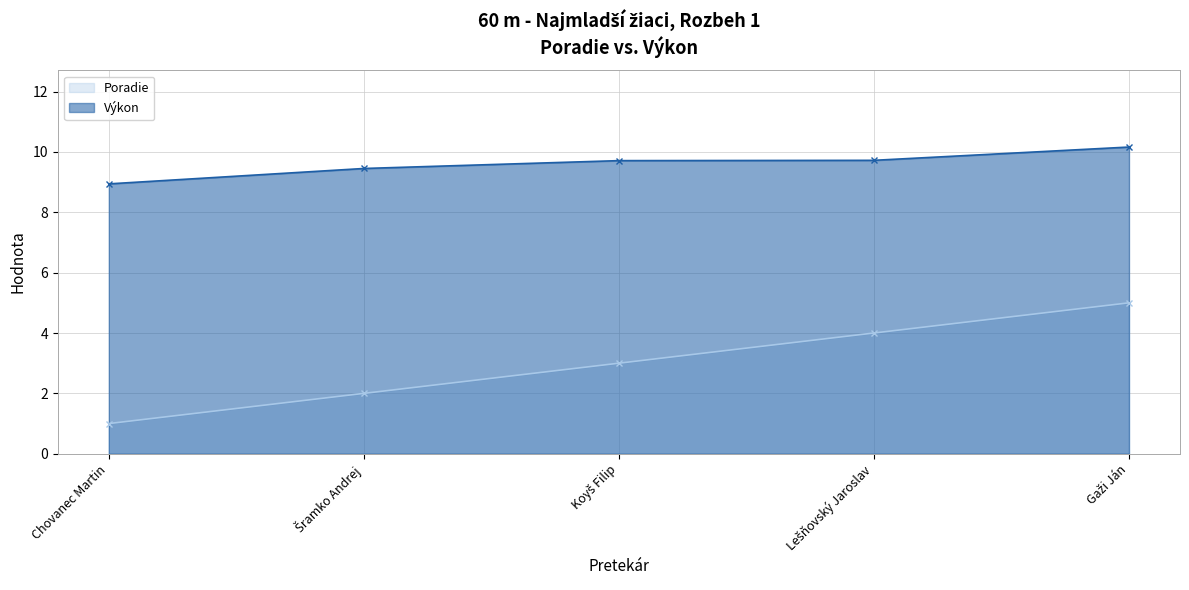

What is the maximum value for Výkon?

10.2